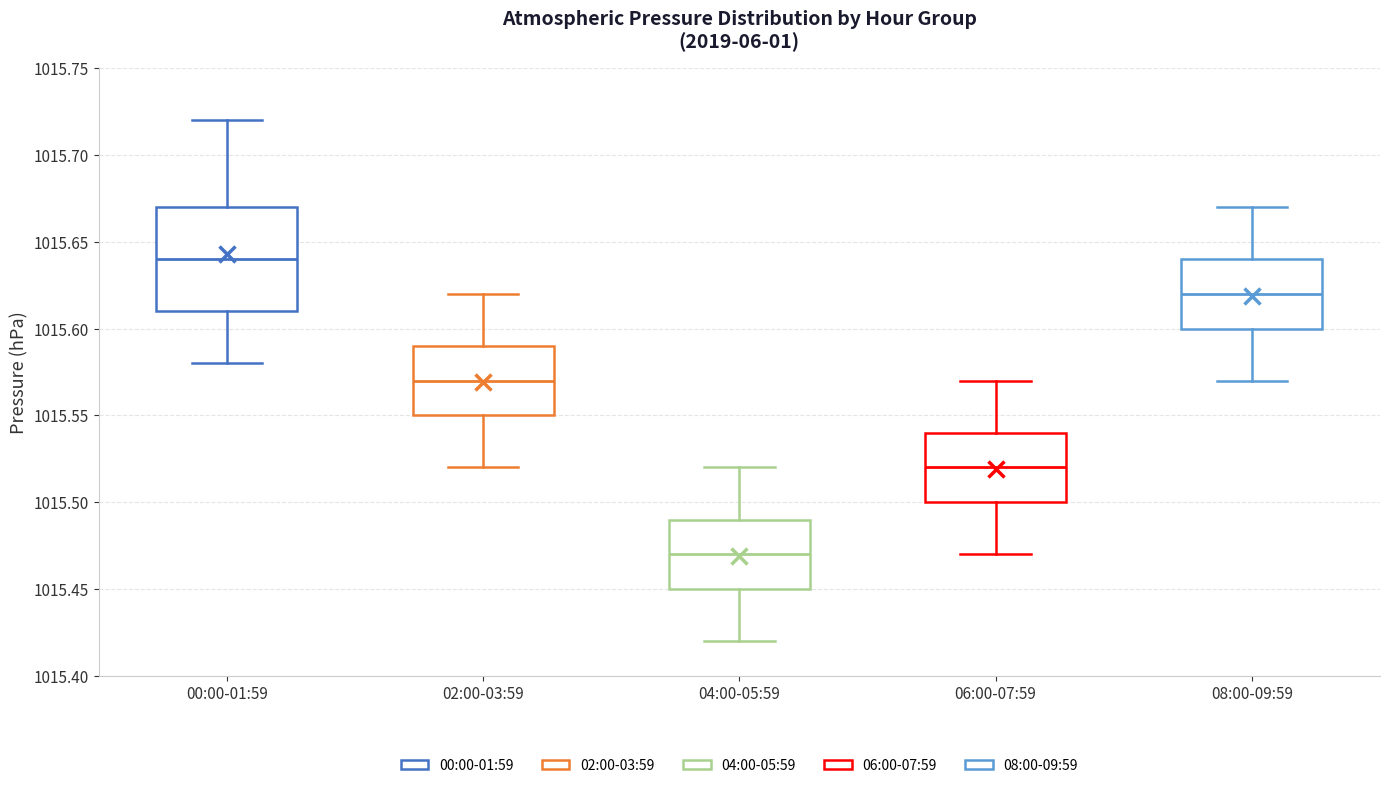

Which box is the tallest, from its lower edge to its upper edge?

00:00-01:59